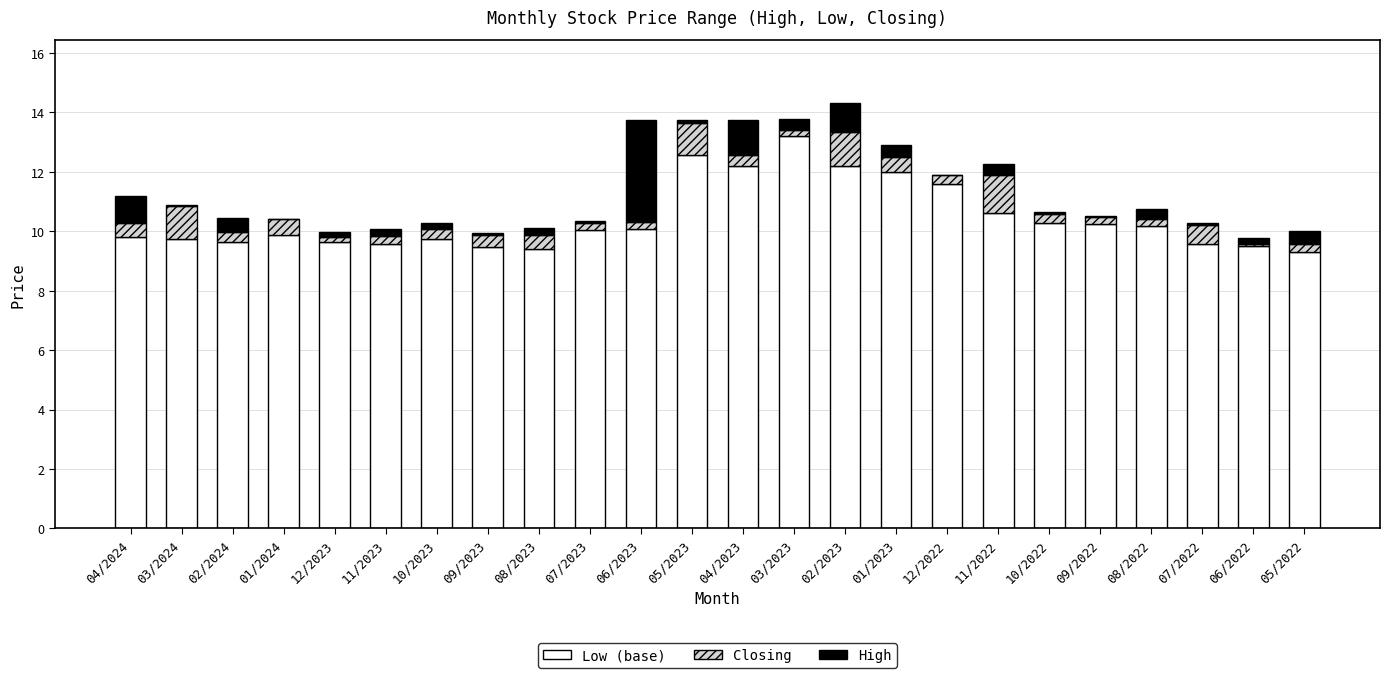

The Low (base) series shows 6.8 at 08/2022. True or false?

False